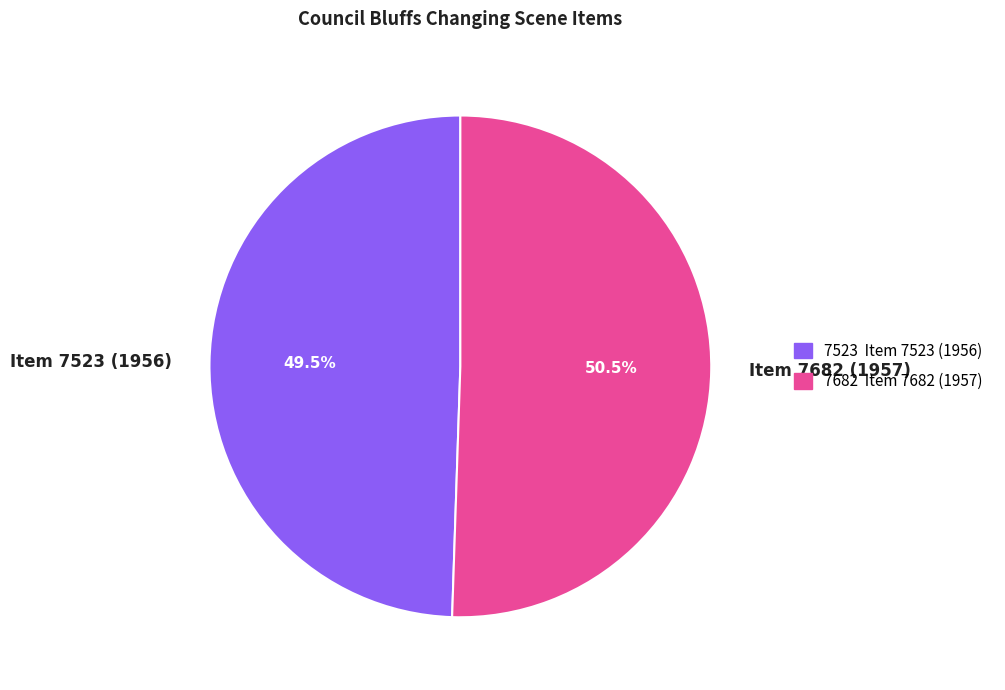

To the nearest percent, what is the combined percentage of Item 7523 (1956) and Item 7682 (1957)?

100%